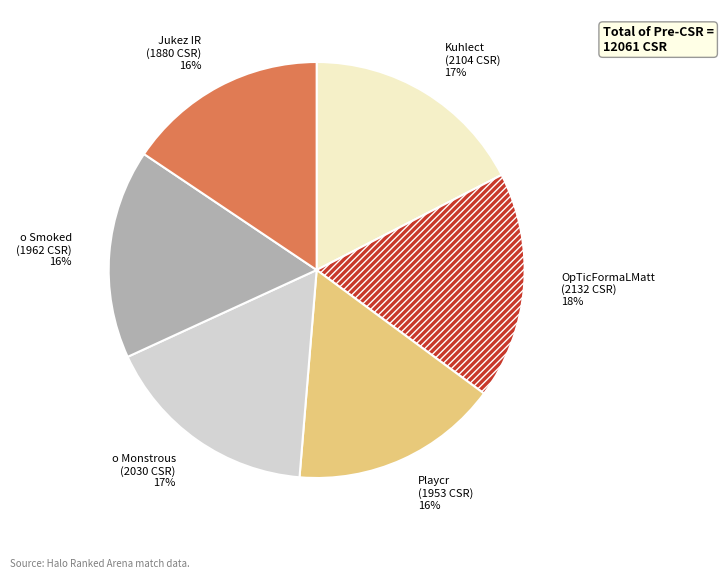

Do o Smoked and Jukez IR together represent more than half of the pie?

No